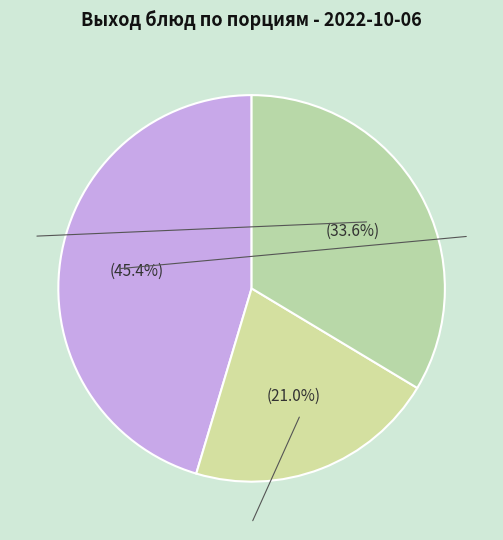

Count the number of slices in the pie.

3